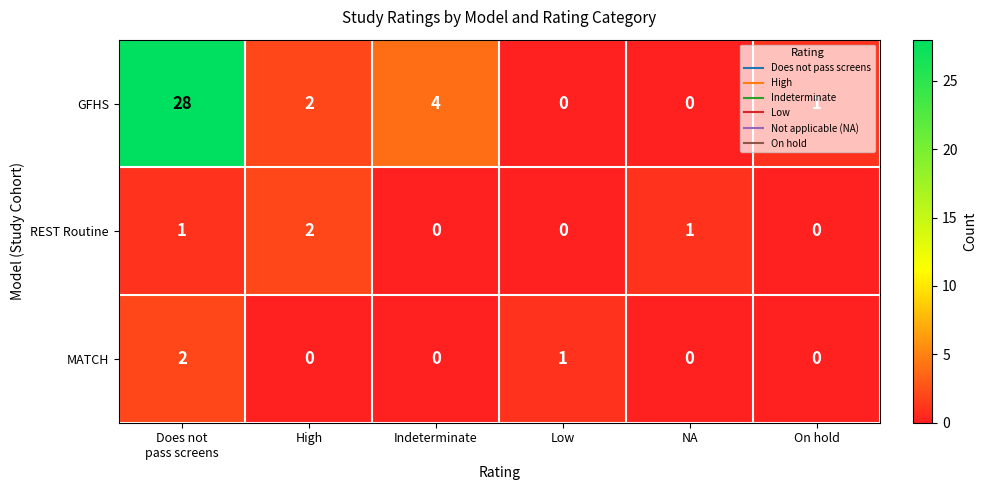

The value of REST Routine at Low is 1. True or false?

False